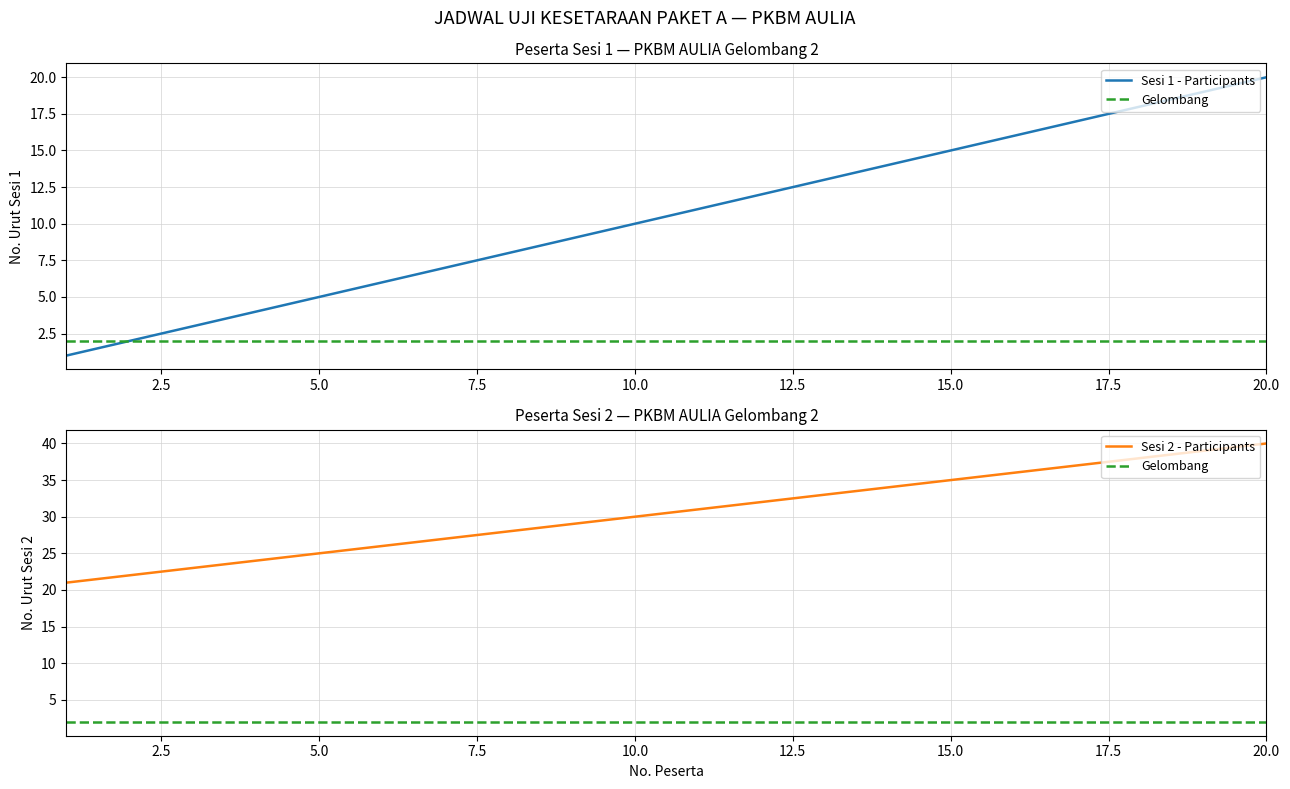

How many distinct data groups are displayed?

3